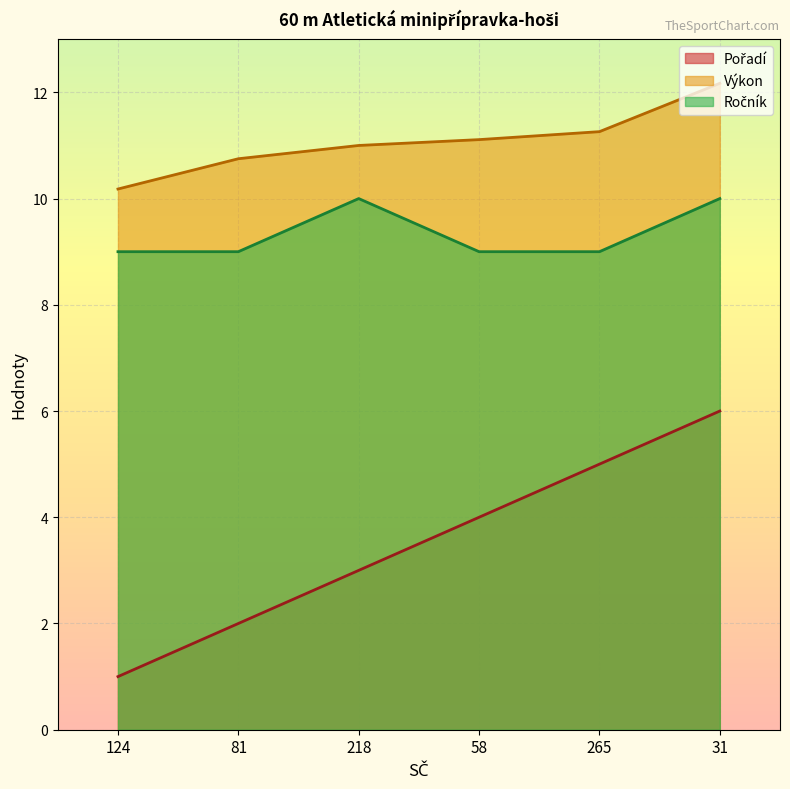

How many lines are shown in the chart?

3